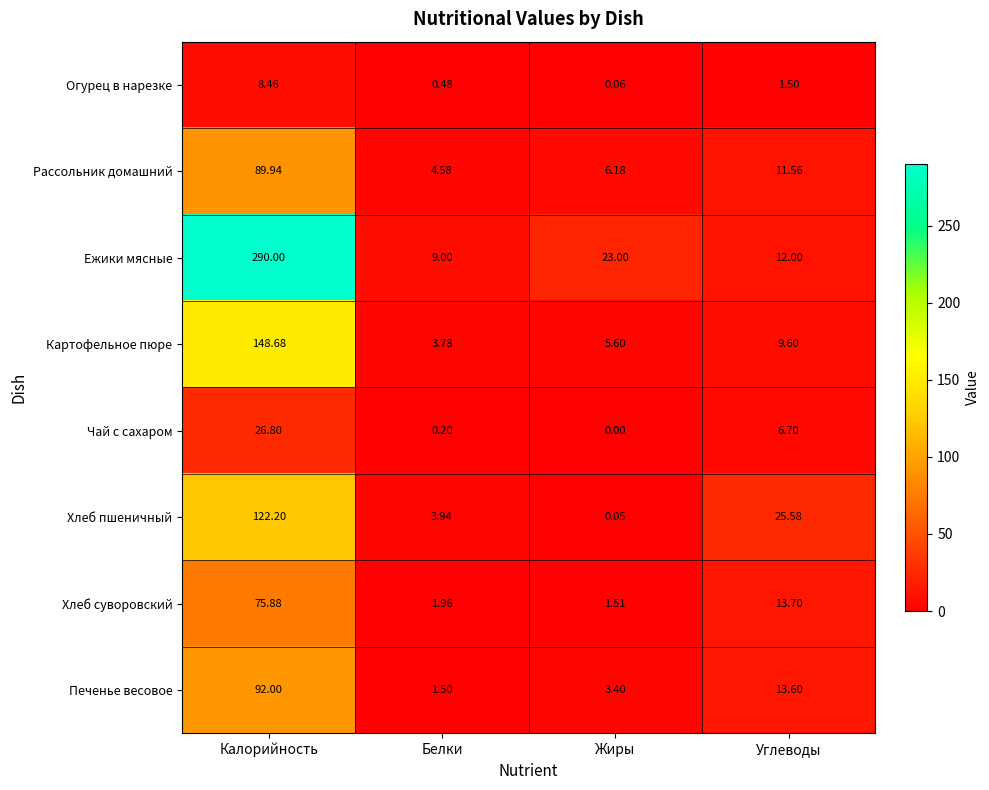

At which label is Огурец в нарезке closest to 4?

Углеводы